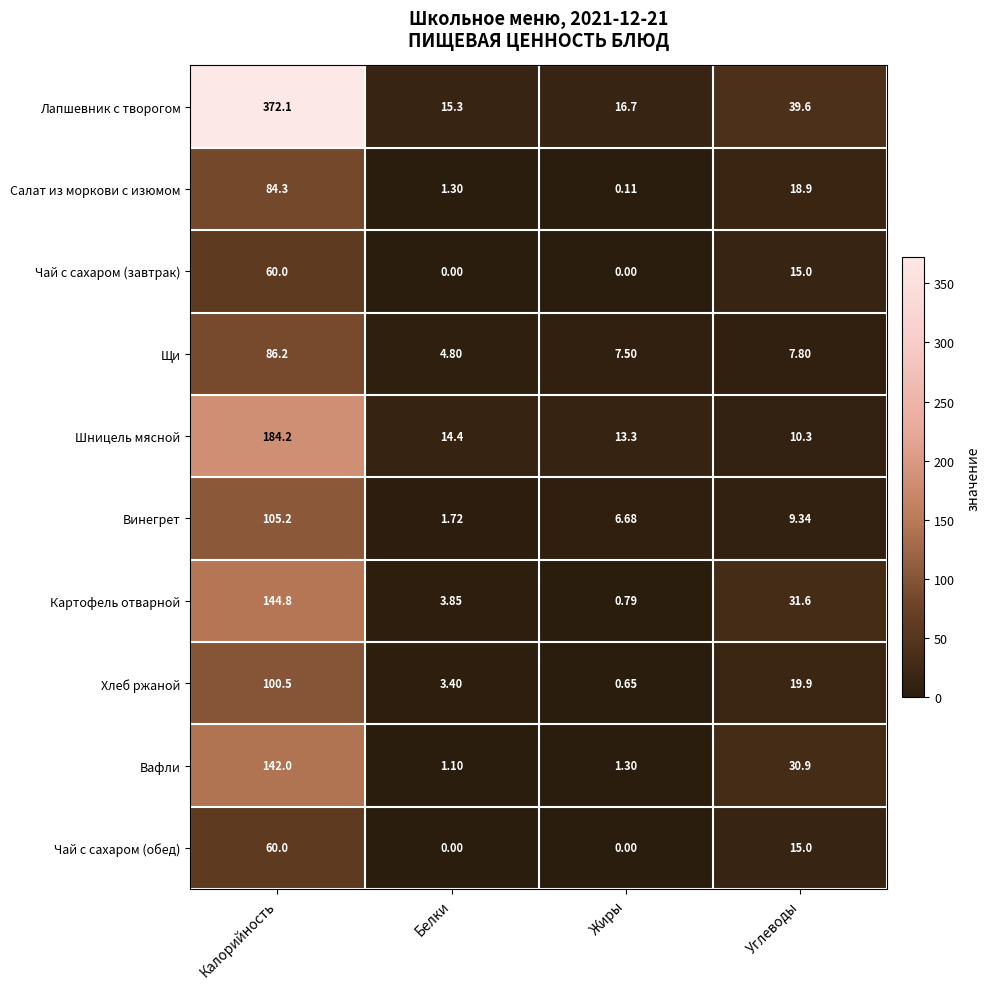

Where does the Вафли series first go above 30?

Калорийность